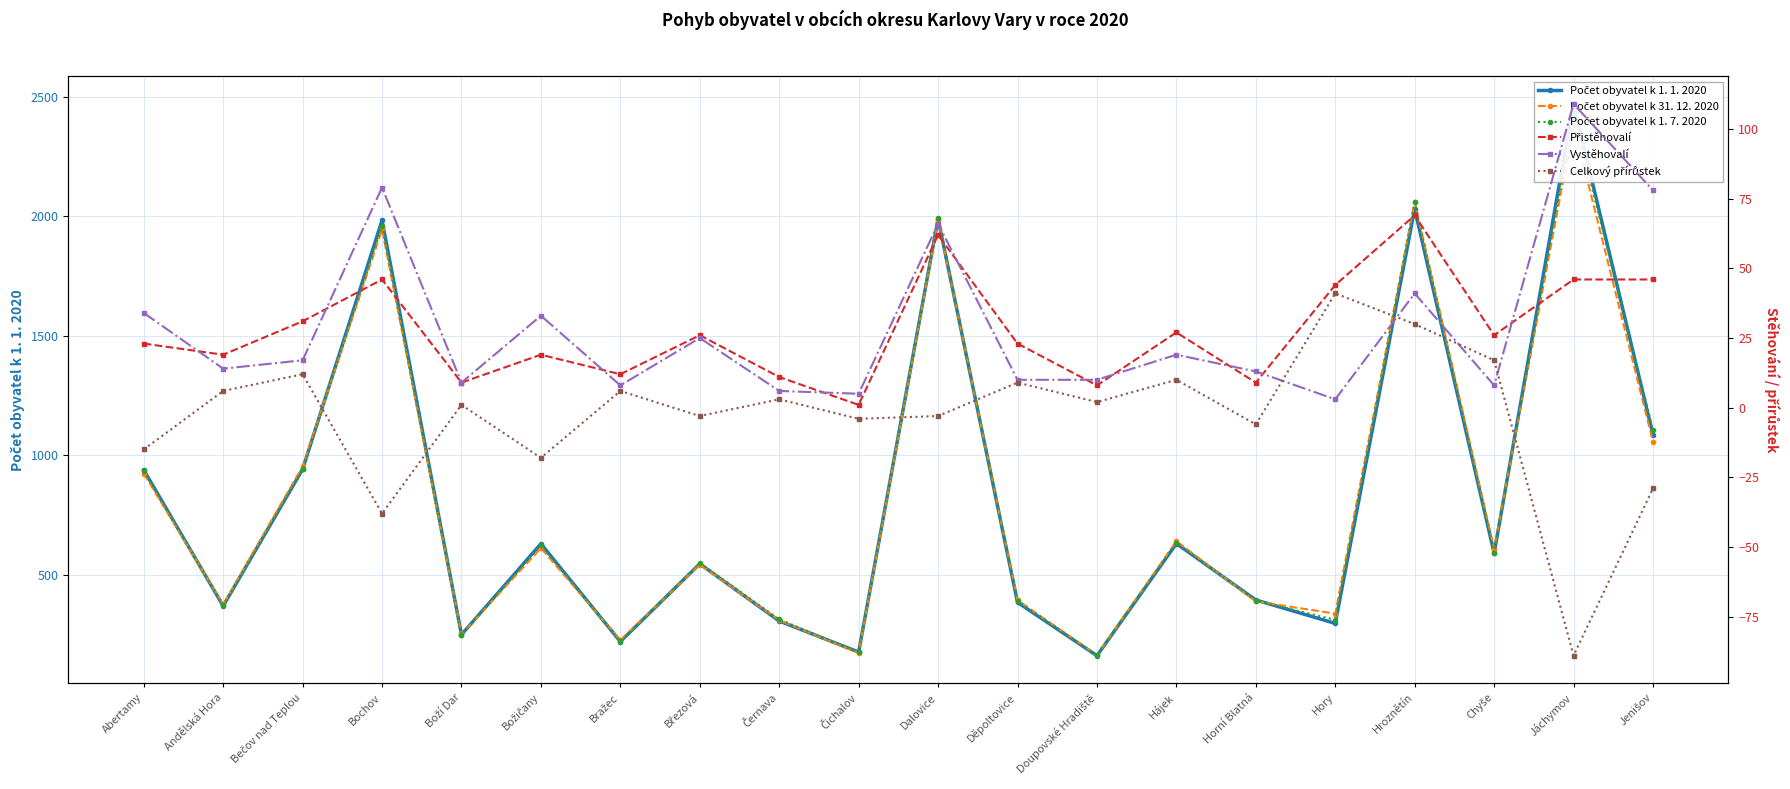

List the series in order of their peak value, lowest first.

Celkový přírůstek, Přistěhovalí, Vystěhovalí, Počet obyvatel k 31. 12. 2020, Počet obyvatel k 1. 7. 2020, Počet obyvatel k 1. 1. 2020